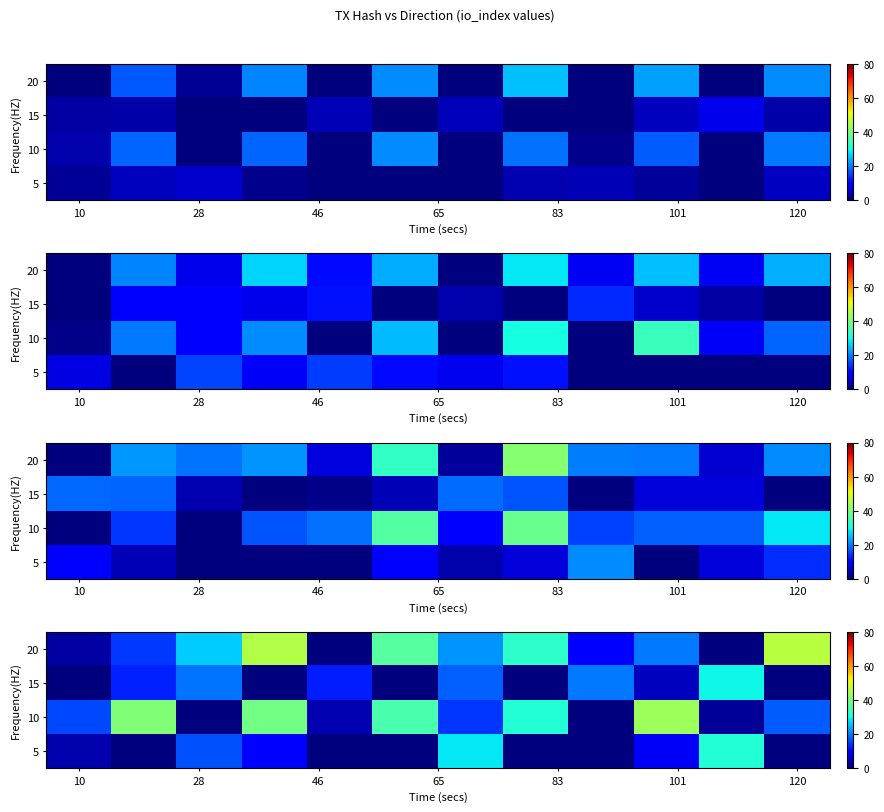

How many values in the 10 series are below 17?

6